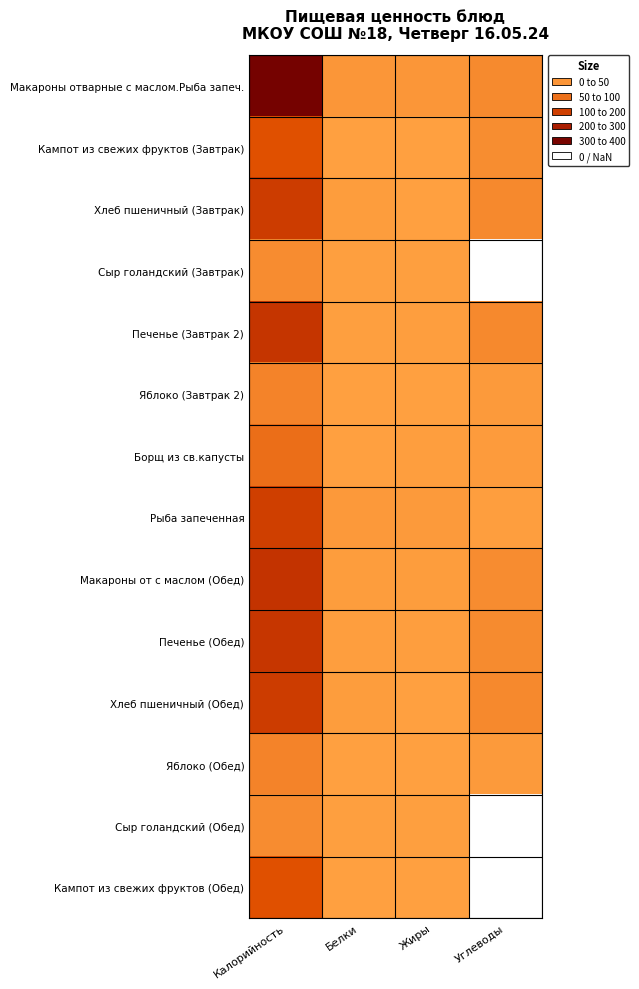

Which series has the largest total across all categories?

Макароны отварные с маслом.Рыба запеч.